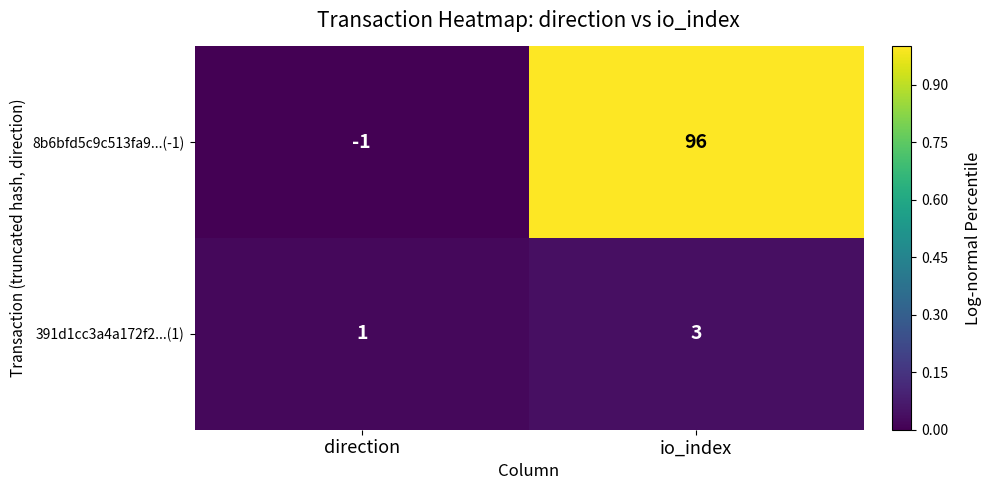

At which label is 391d1cc3a4a172f2...(1) closest to 2?

direction